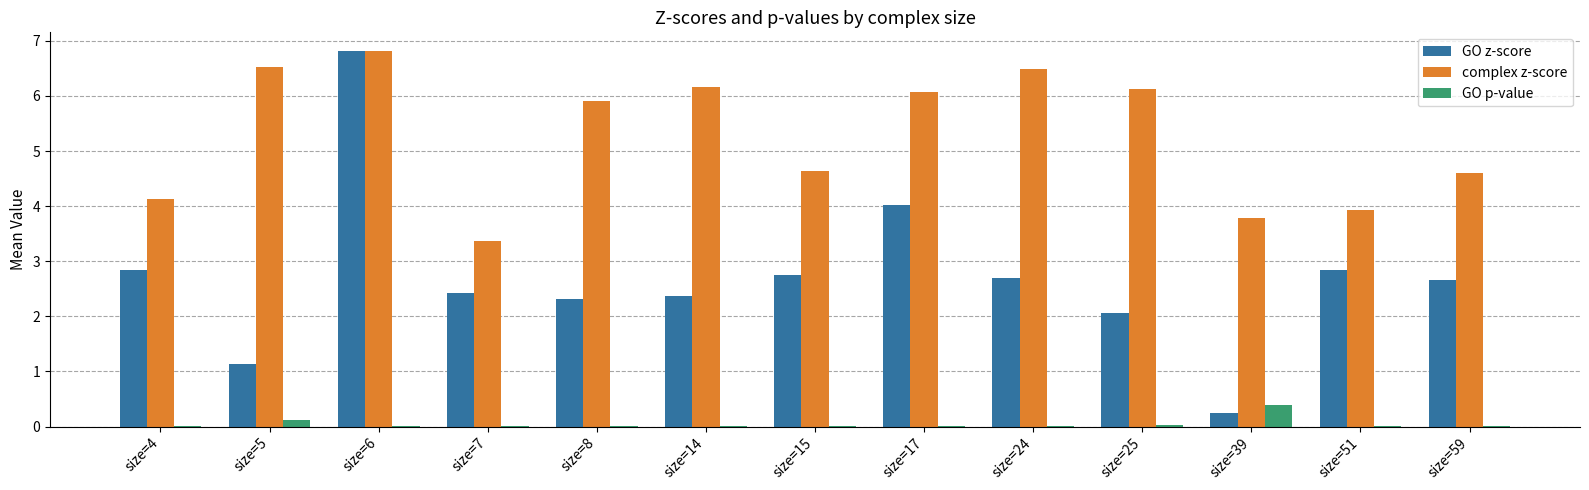

True or false: GO z-score has a value of 1.2 at size=4.

False